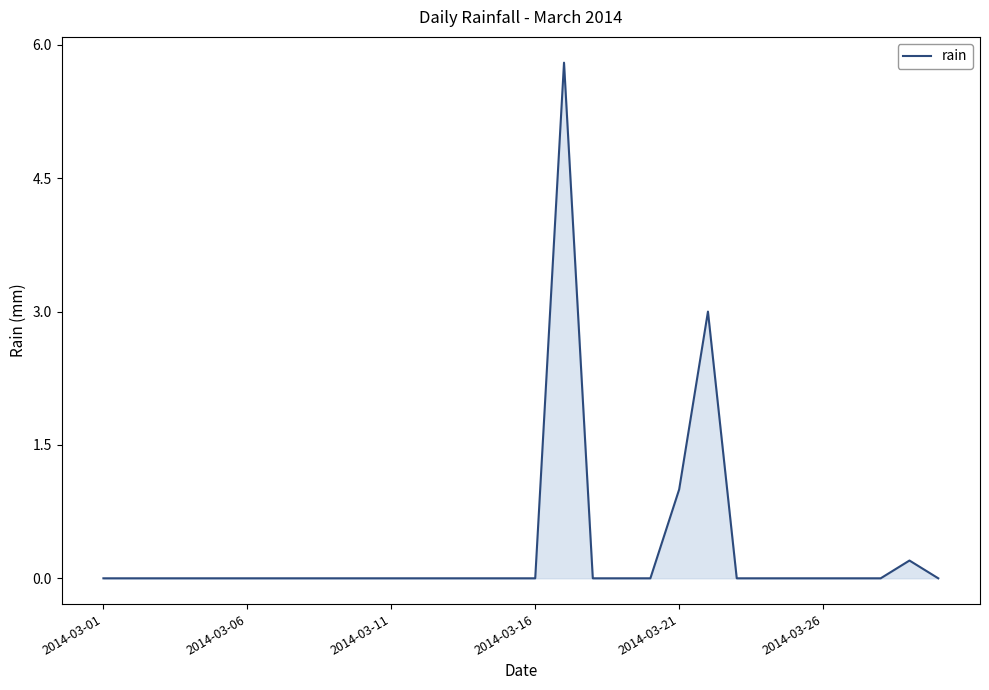

What is the difference between the maximum and minimum values?

5.8